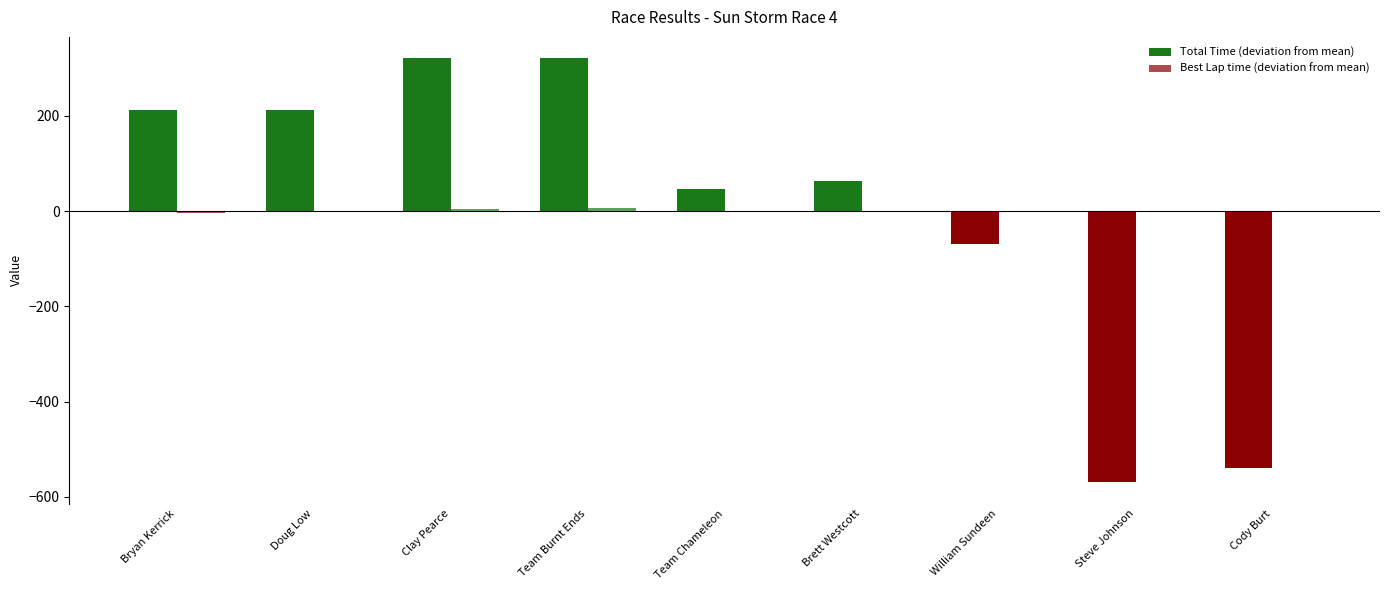

Count the number of categories in the chart.

9